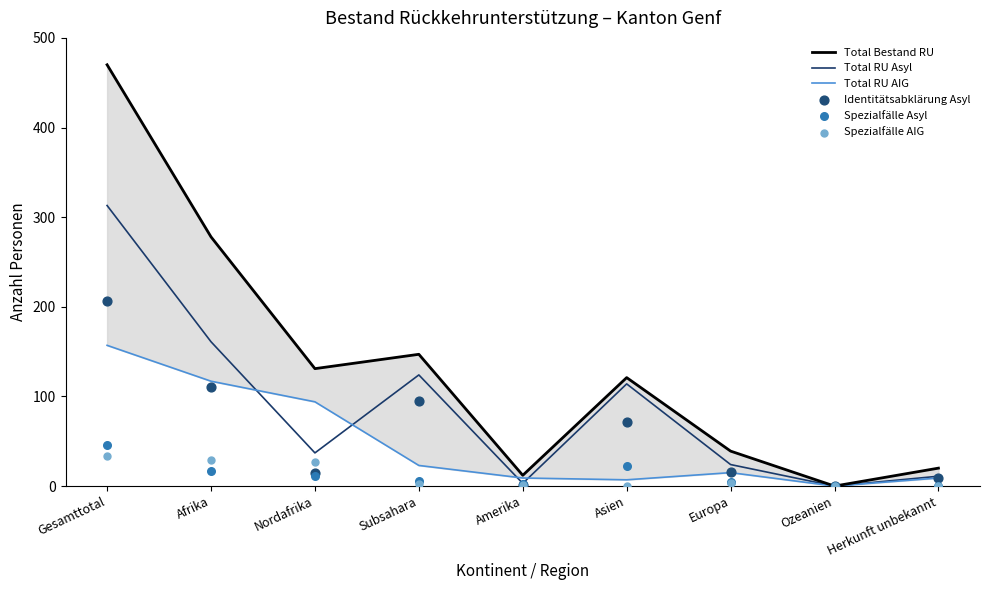

What are all the series names shown in the legend?

Total Bestand RU, Total RU Asyl, Total RU AIG, Identitätsabklärung Asyl, Spezialfälle Asyl, Spezialfälle AIG